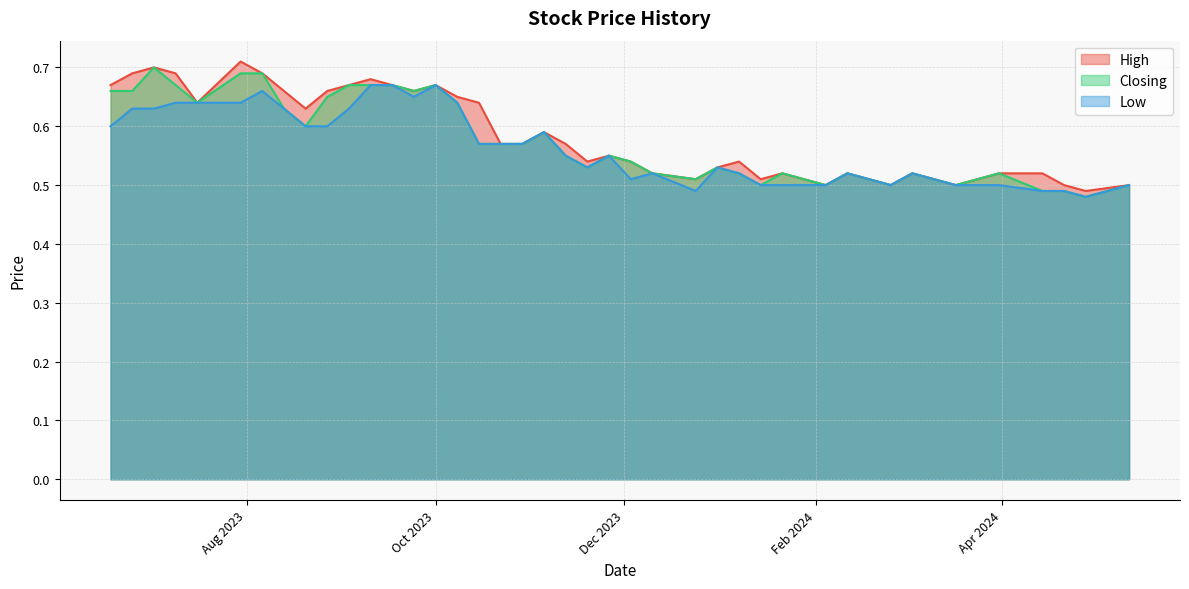

Which series has the largest total across all categories?

High